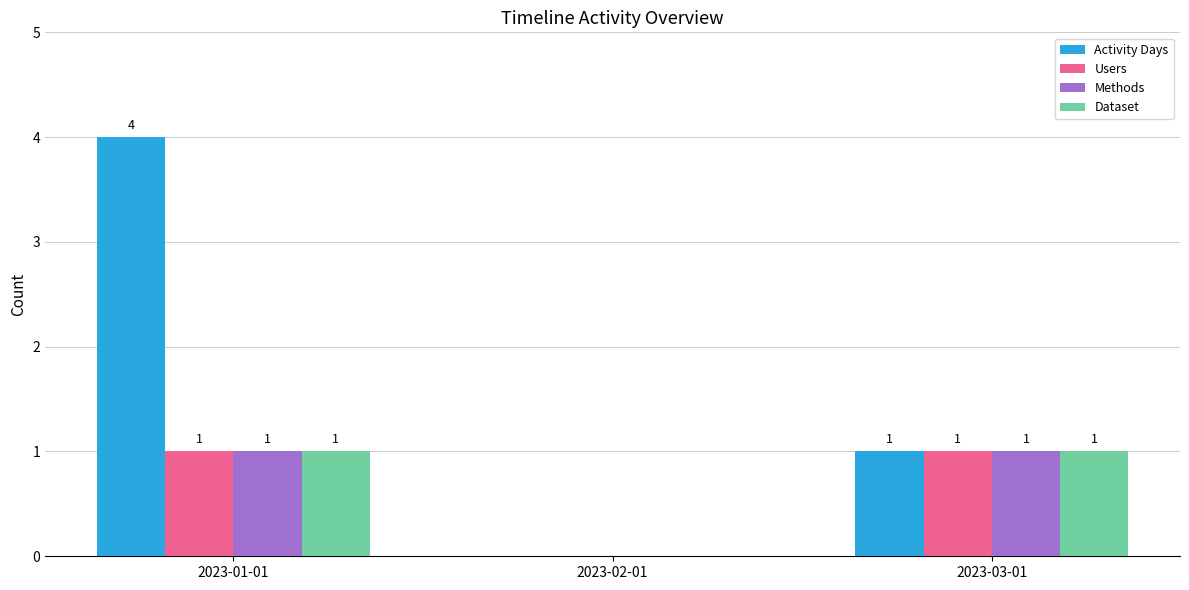

How many Users values are between 0 and 1?

3